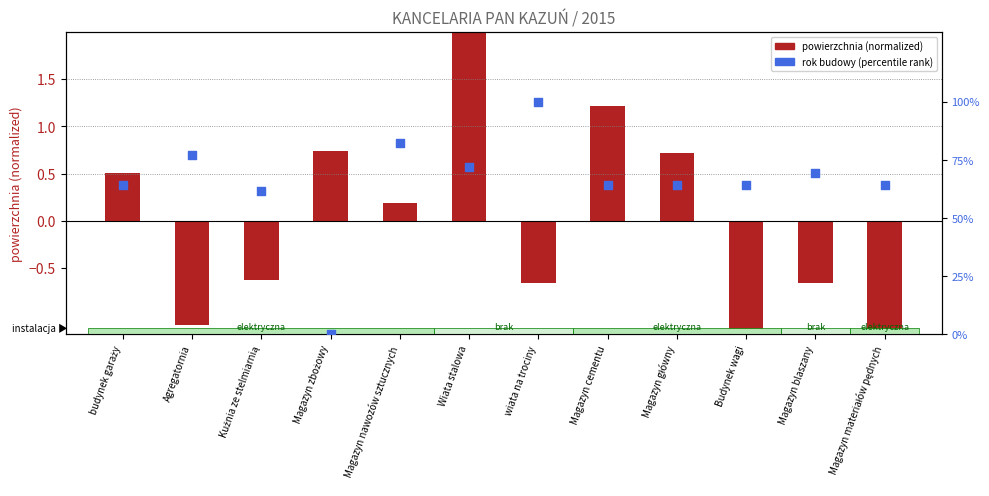

Which series contains the highest Y value?

rok budowy (percentile)